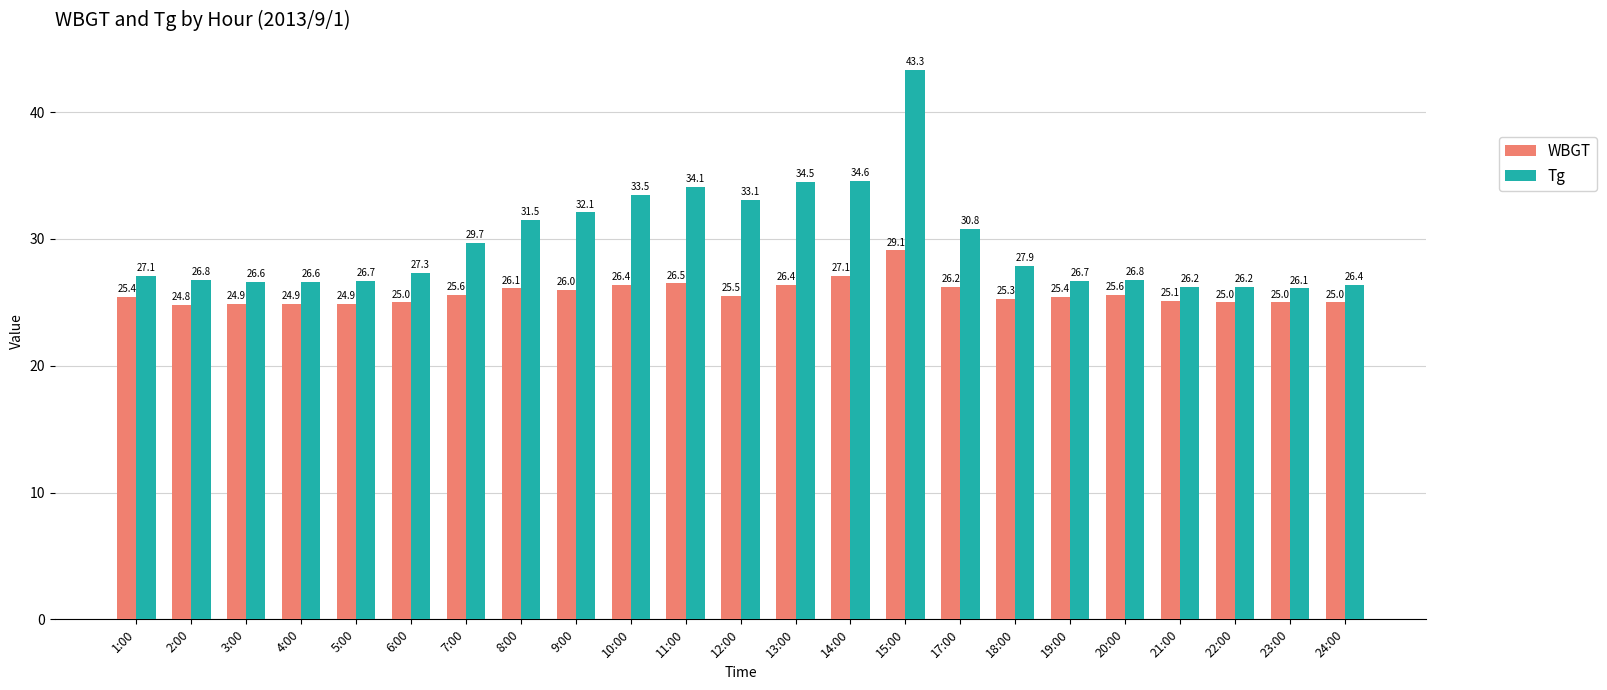

What is the spread (max minus min) of values at 22:00?

1.2